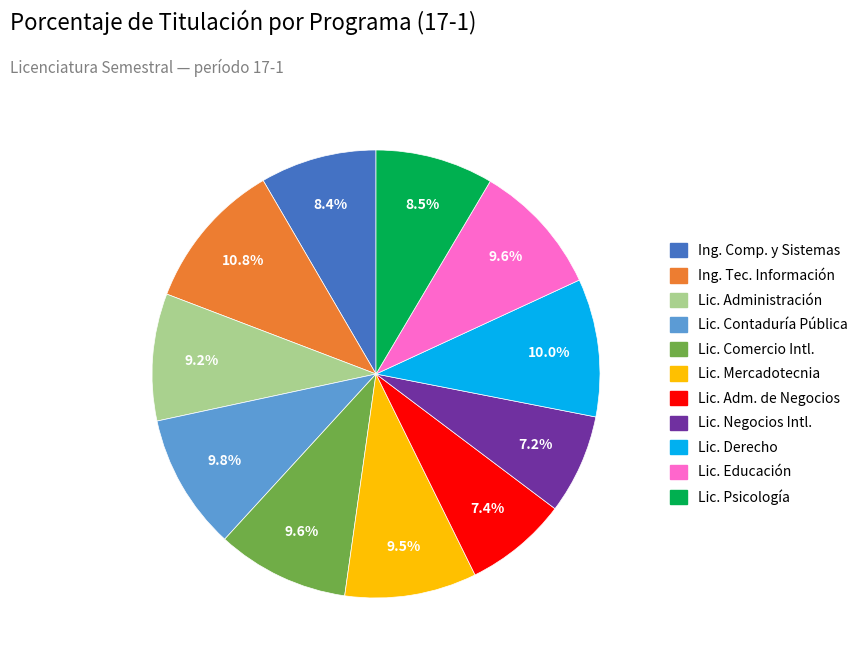

How many segments does this pie chart have?

11